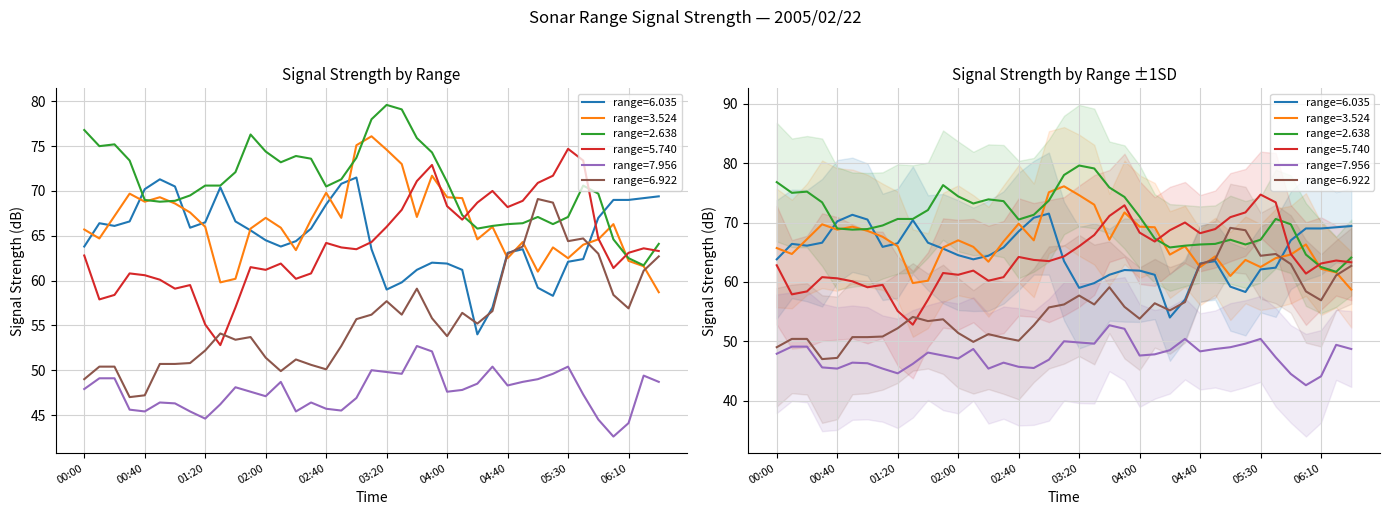

What are all the series names shown in the legend?

6.035, 3.524, 2.638, 5.740, 7.956, 6.922